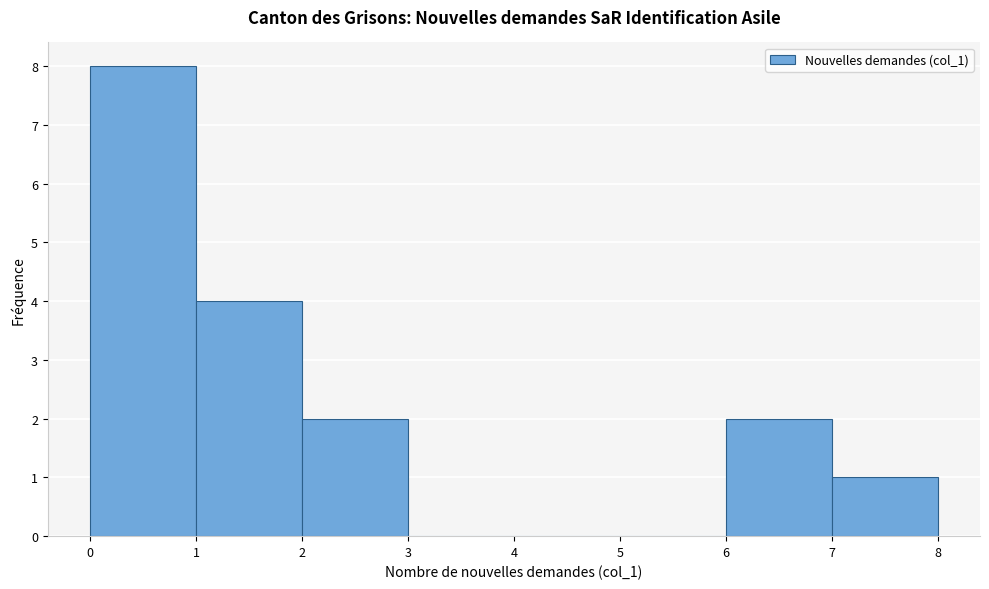

How tall is the bar that spans 7 to 8 on the x-axis? The values are not printed on the chart, so give them approximately, as read against the axis.

1